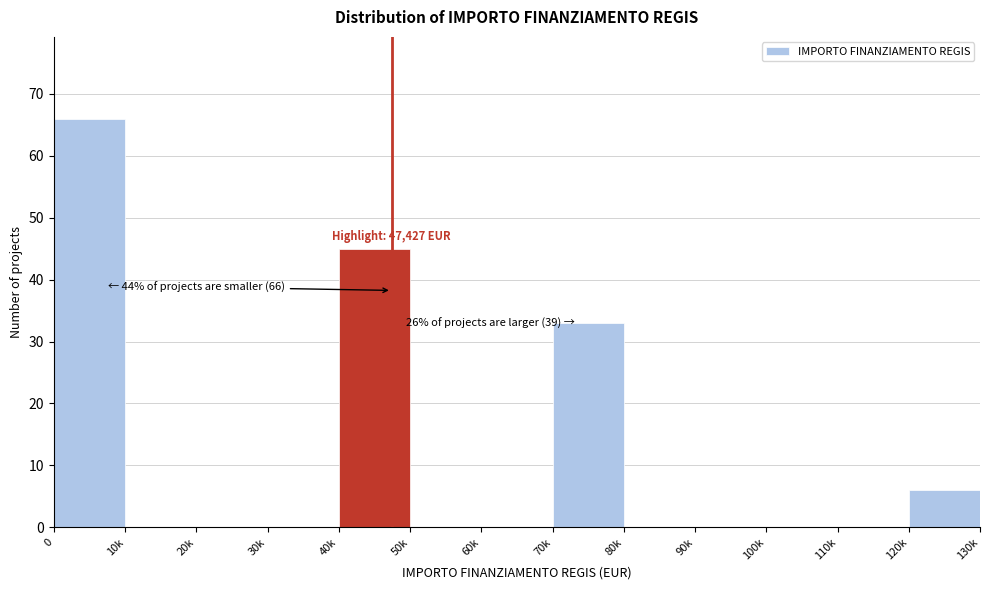

Reading left to right, extract all data points from this chart.

0=66	10k=0	20k=0	30k=0	40k=45	50k=0	60k=0	70k=33	80k=0	90k=0	100k=0	110k=0	120k=6